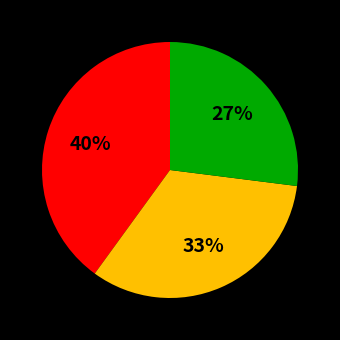

To the nearest percent, what is the average slice percentage?

33%